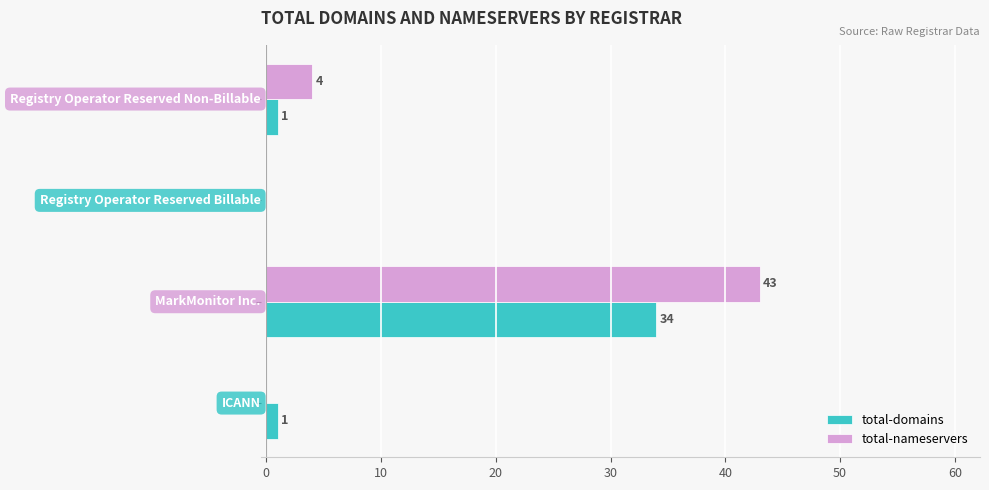

Which series has the largest range (max minus min)?

total-nameservers